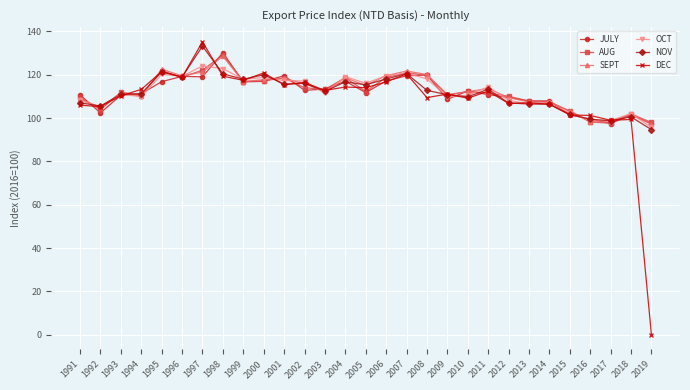

Where is the first local minimum for SEPT?

1992